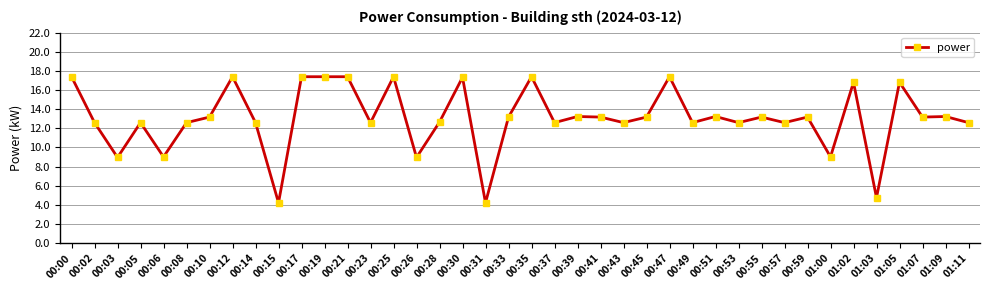

What is the change in value from 00:12 to 00:41?

-4.2